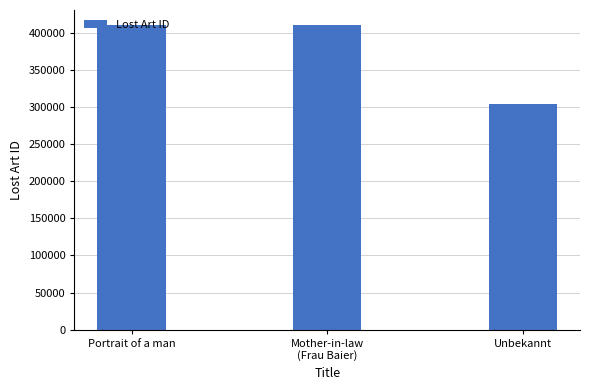

What is the change in value from Portrait of a man to Mother-in-law
(Frau Baier)?

+203